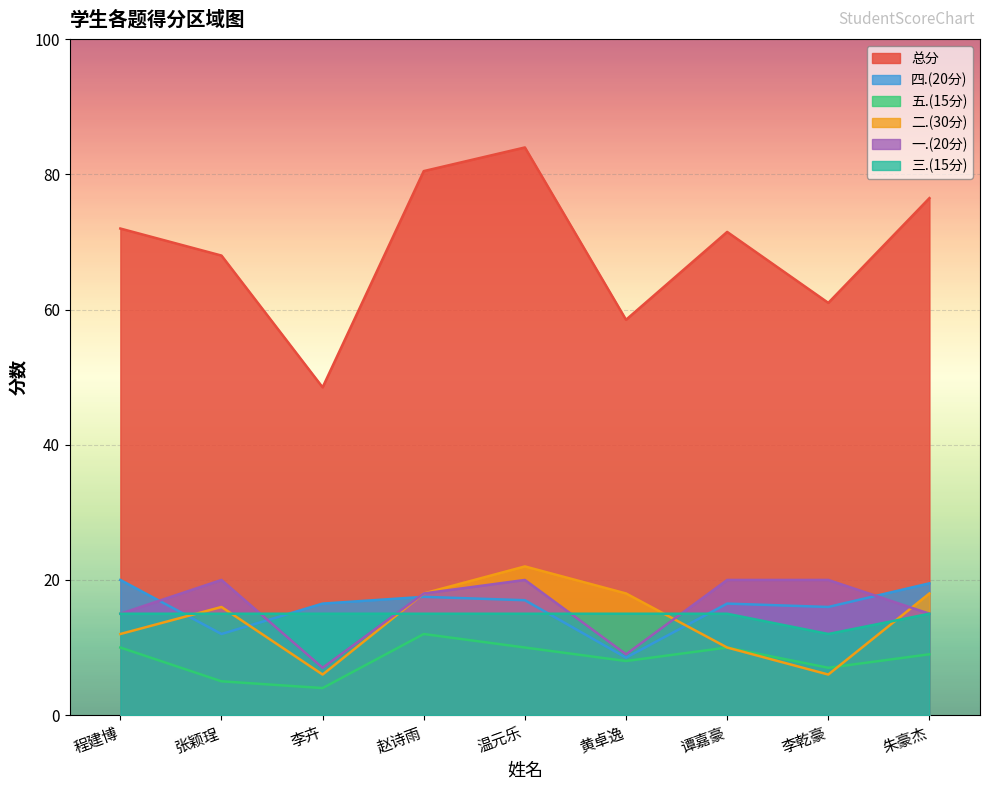

Does the chart display data point markers on the line(s)?

No